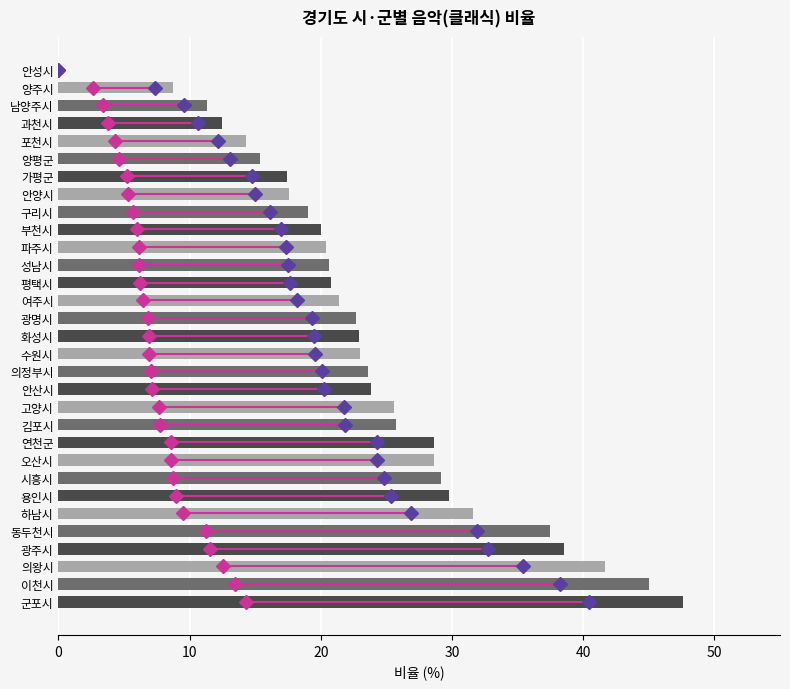

Approximately how many times larger is the value at 광명시 compared to 고양시?

0.9